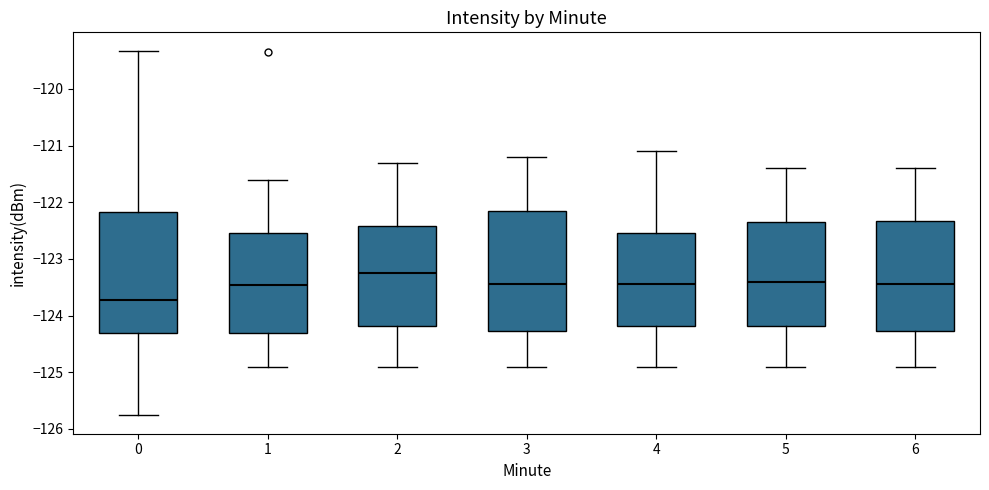

Which box's median line is the highest?

2